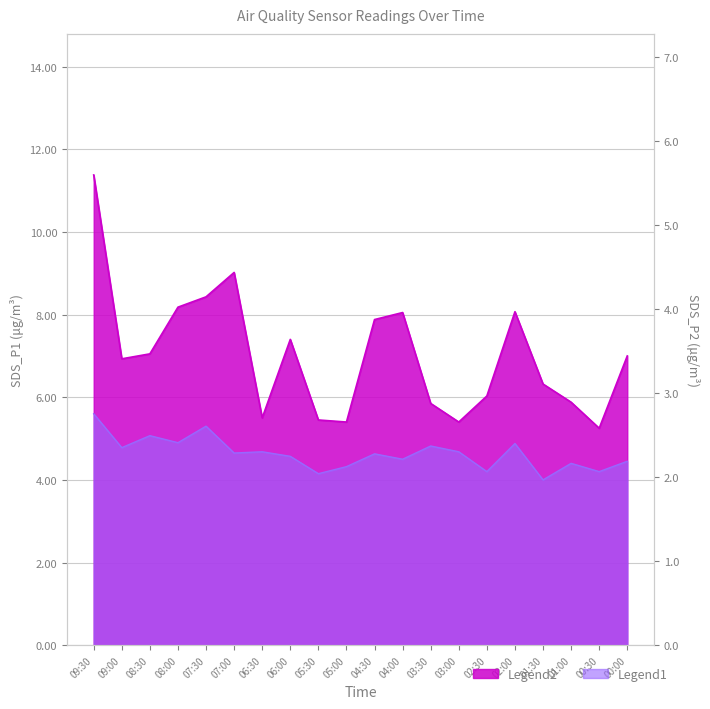

How many lines are shown in the chart?

2